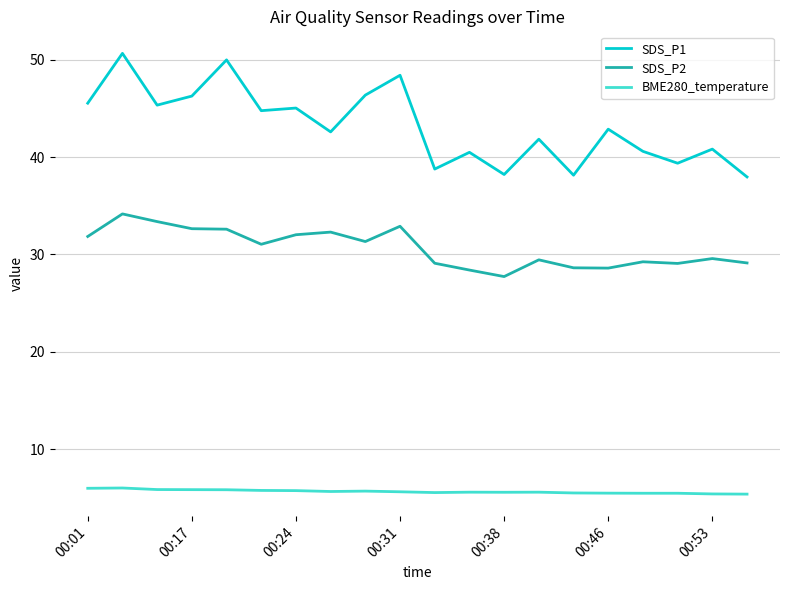

Which series has the largest range (max minus min)?

SDS_P1